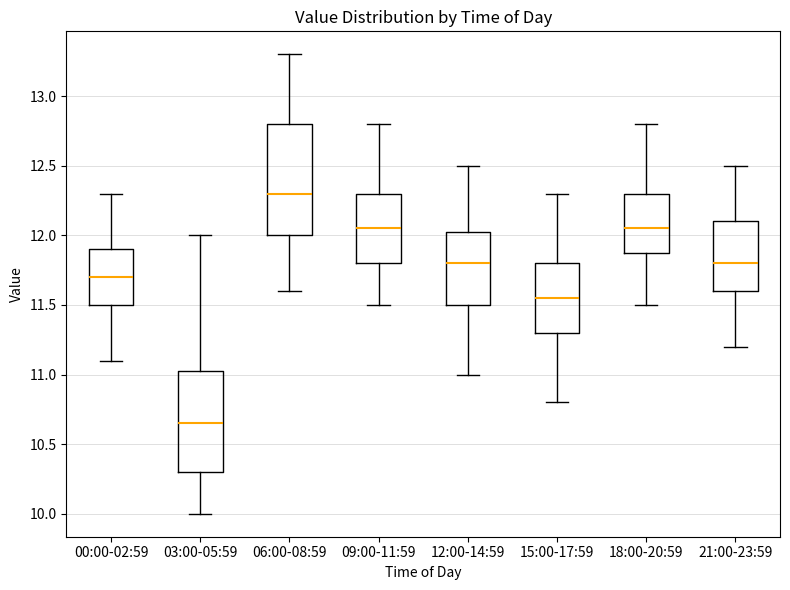

Reading left to right, read every box against the y-axis: the position of its median line, the range the box covers, and the ends of its whiskers. The values are not printed on the chart, so give them approximately, as read against the axis.

00:00-02:59: median 11.70, box 11.50 to 11.90, whiskers 11.10 to 12.30
03:00-05:59: median 10.65, box 10.30 to 11.05, whiskers 10.00 to 12.00
06:00-08:59: median 12.30, box 12.00 to 12.80, whiskers 11.60 to 13.30
09:00-11:59: median 12.05, box 11.80 to 12.30, whiskers 11.50 to 12.80
12:00-14:59: median 11.80, box 11.50 to 12.05, whiskers 11.00 to 12.50
15:00-17:59: median 11.55, box 11.30 to 11.80, whiskers 10.80 to 12.30
18:00-20:59: median 12.05, box 11.90 to 12.30, whiskers 11.50 to 12.80
21:00-23:59: median 11.80, box 11.60 to 12.10, whiskers 11.20 to 12.50